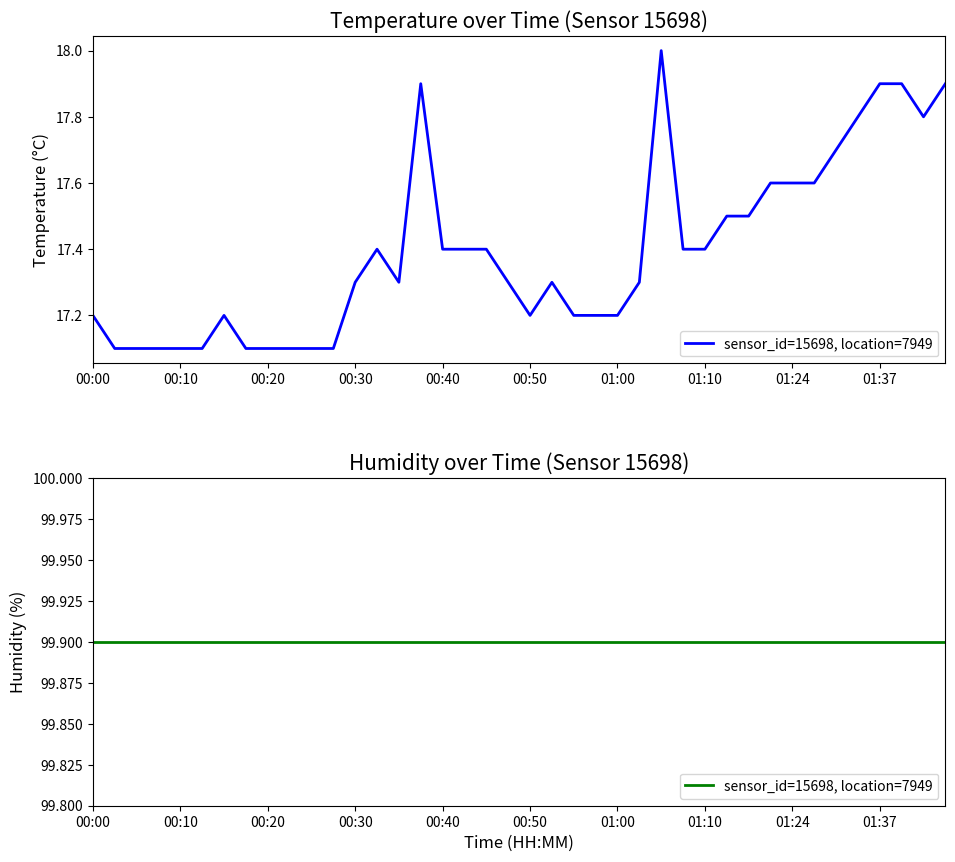

Does the chart display data point markers on the line(s)?

No